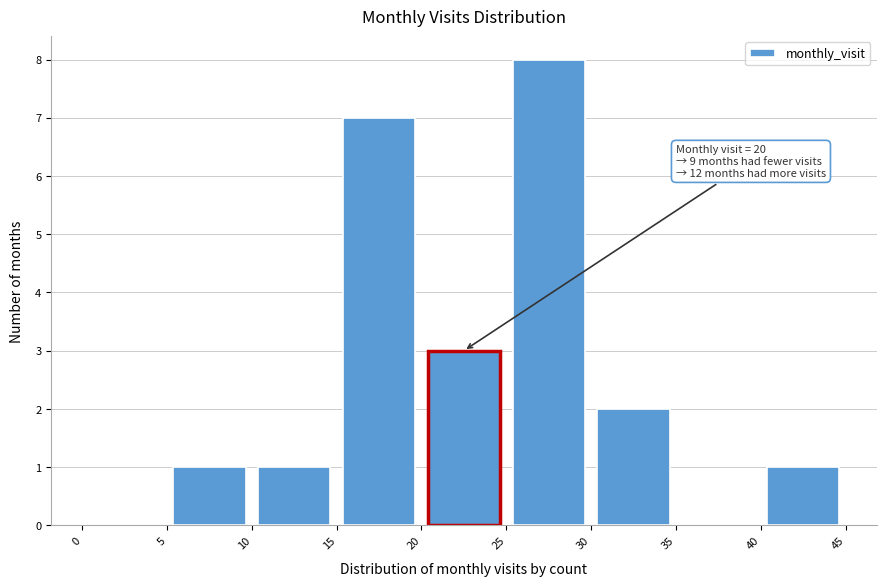

Which range on the x-axis has the tallest bar?

25 to 30